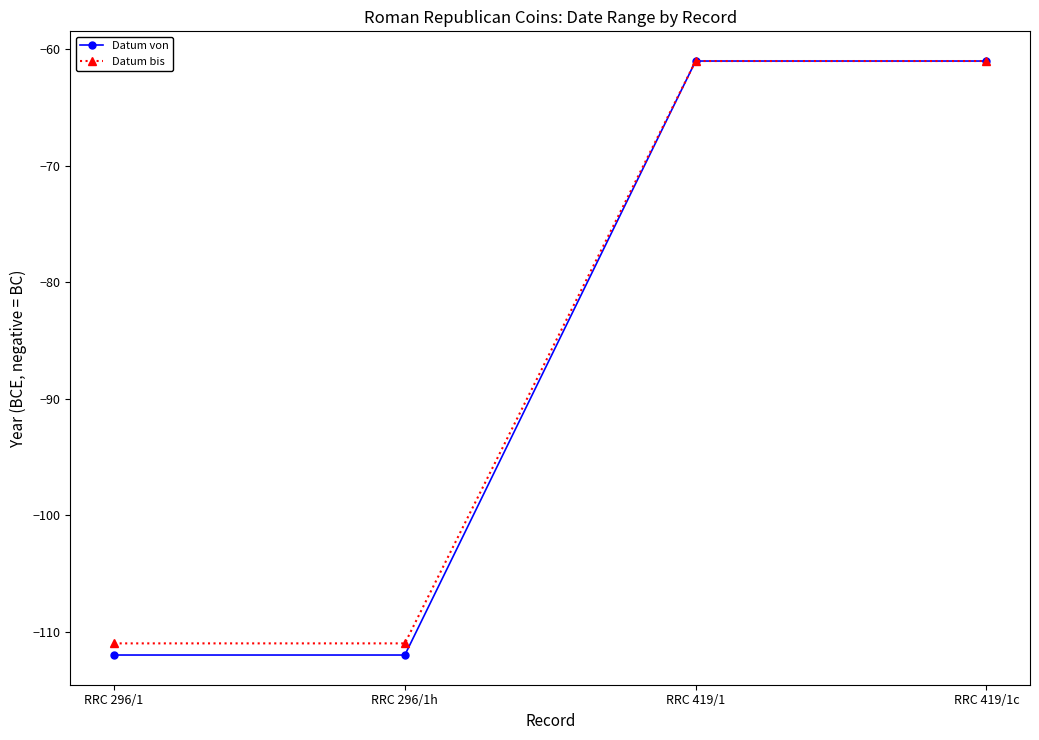

Between RRC 296/1 and RRC 419/1, which series saw the biggest shift?

Datum von